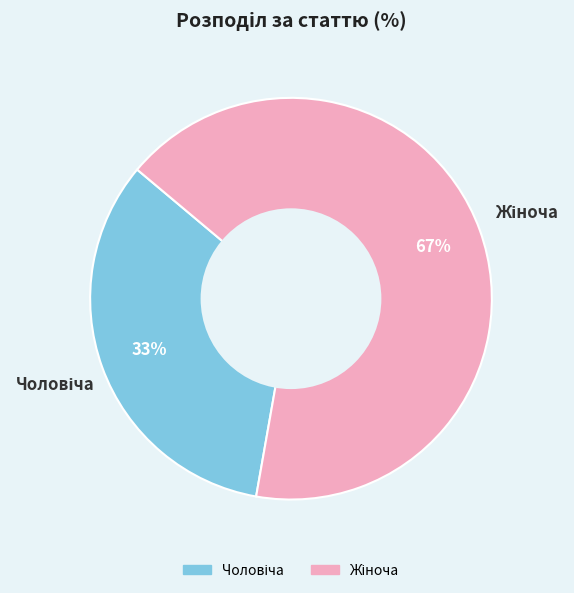

To the nearest percent, what is the average slice percentage?

50%